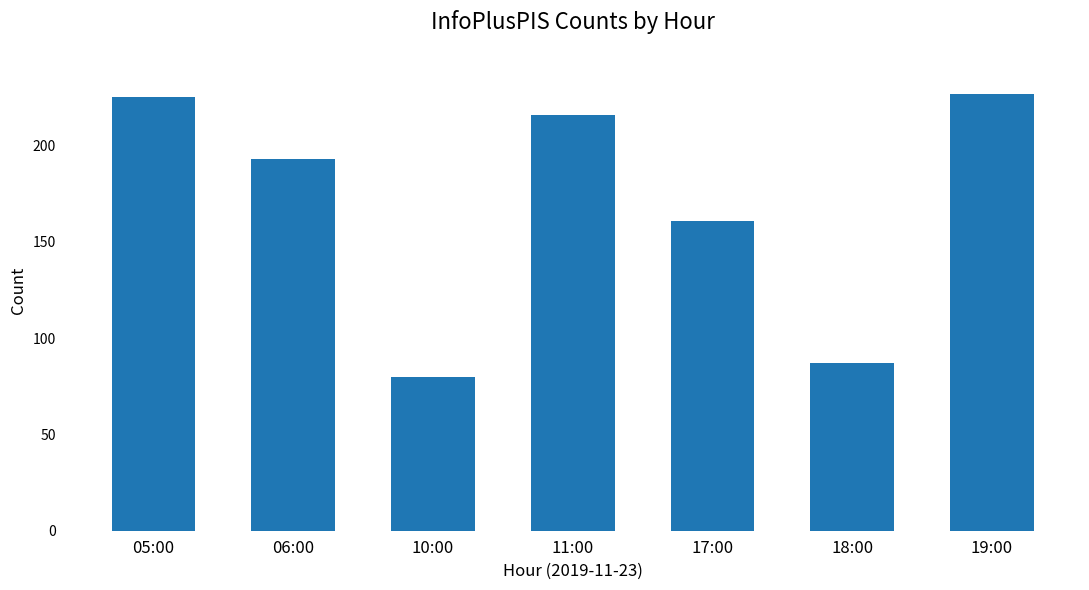

What is the sum of all values?

1189